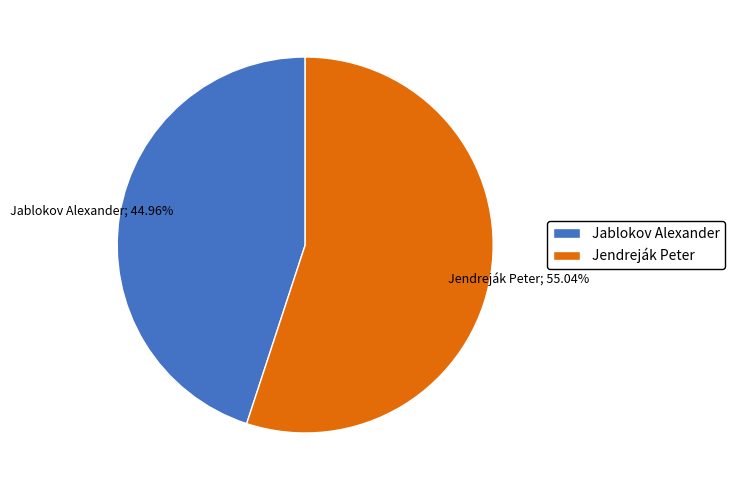

To the nearest percent, what is the combined percentage of Jendreják Peter and Jablokov Alexander?

100%